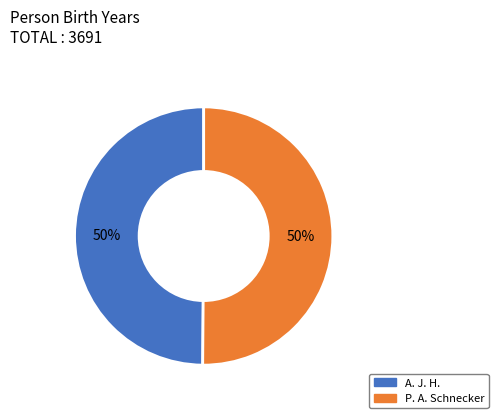

What is the ratio of the value at P. A. Schnecker to the value at A. J. H.?

1.0